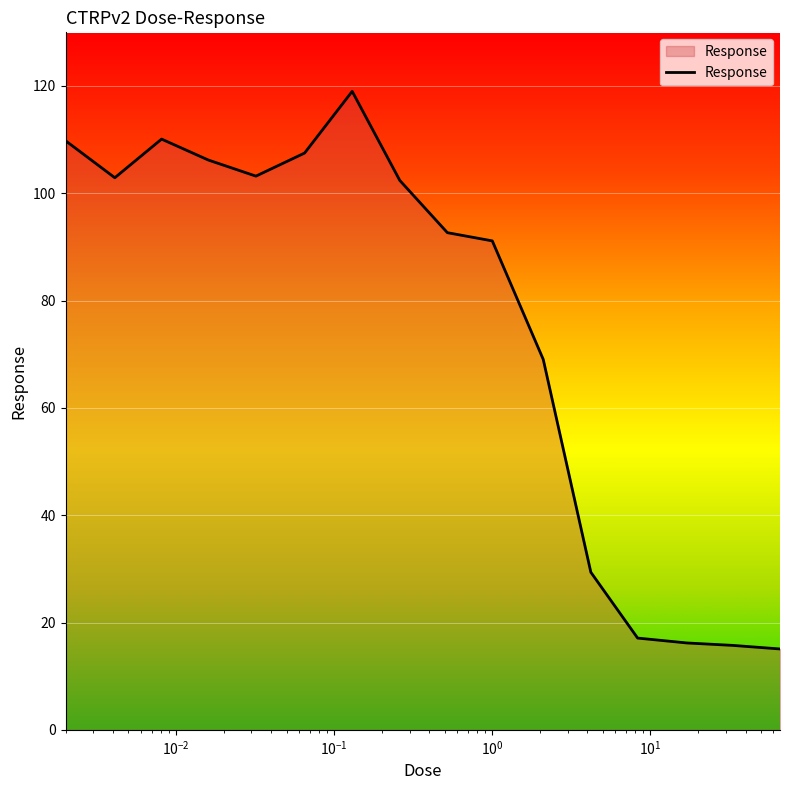

How many values exceed 102?

8